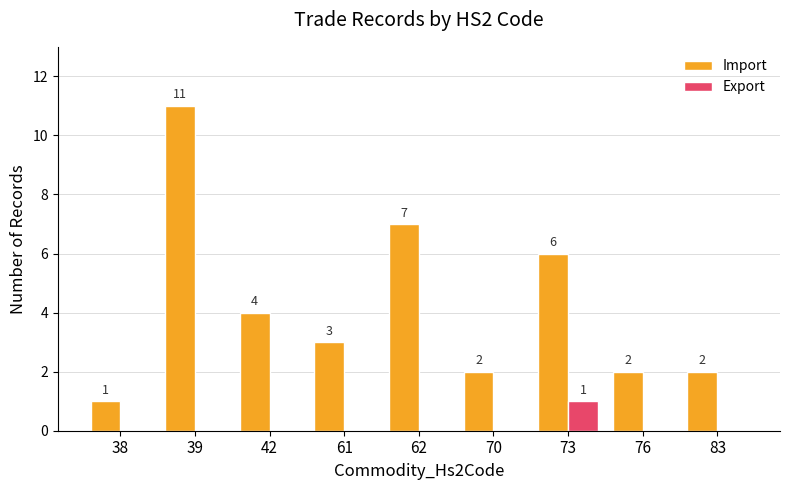

How many categories are shown in the chart?

9